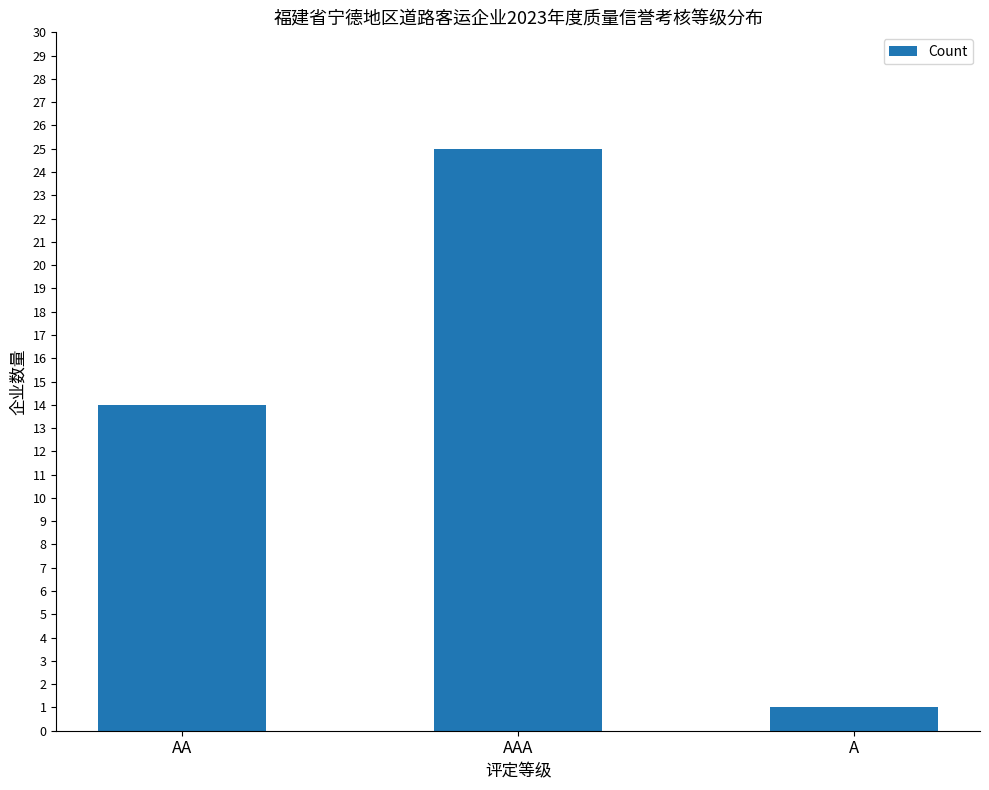

What is the difference between the values at AA and A?

13